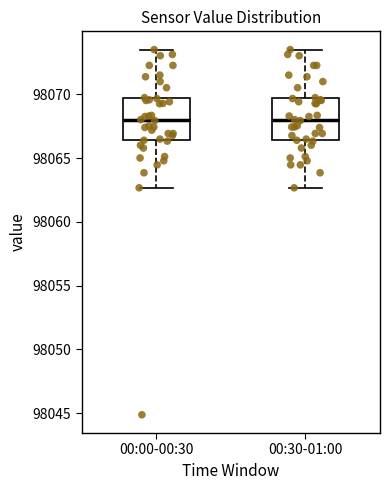

Reading left to right, read every box against the y-axis: the position of its median line, the range the box covers, and the ends of its whiskers. The values are not printed on the chart, so give them approximately, as read against the axis.

00:00-00:30: median 98068.0, box 98066.5 to 98069.5, whiskers 98062.5 to 98073.5
00:30-01:00: median 98068.0, box 98066.5 to 98069.5, whiskers 98062.5 to 98073.5